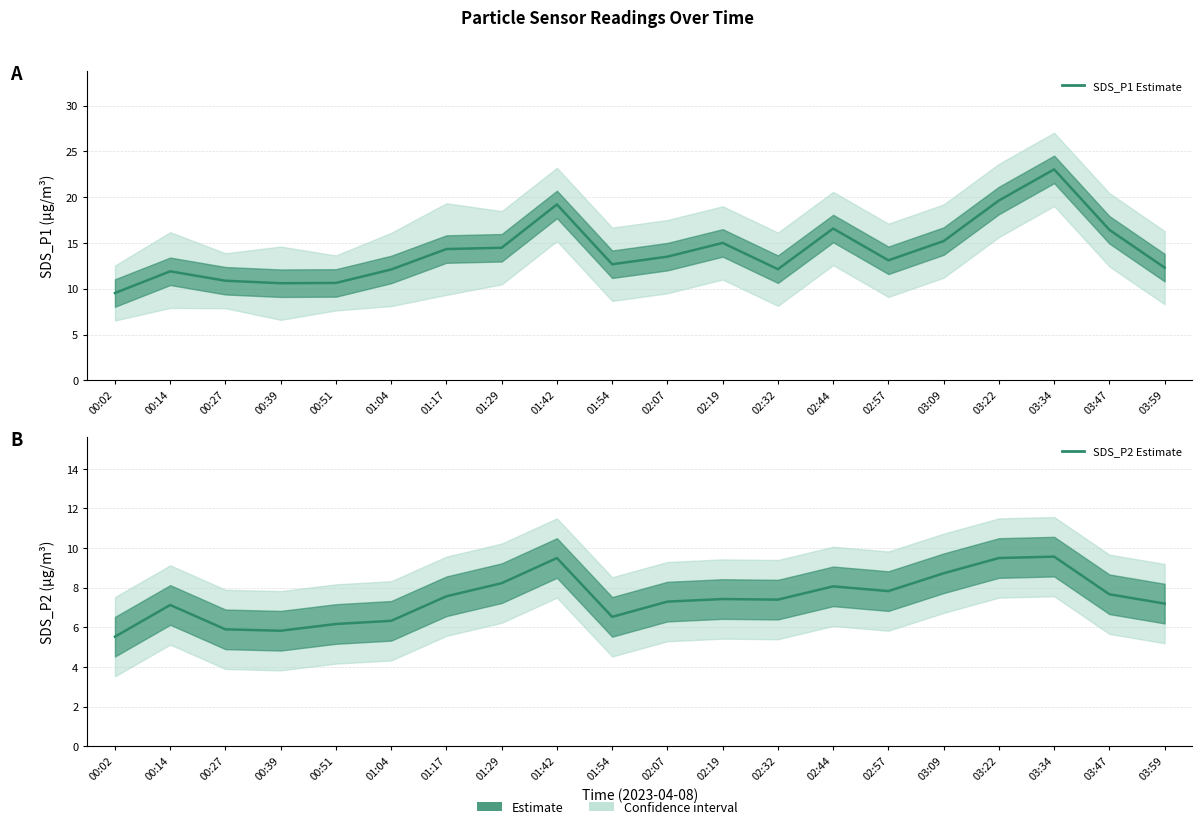

What is the average value of the SDS_P2 series?

7.5